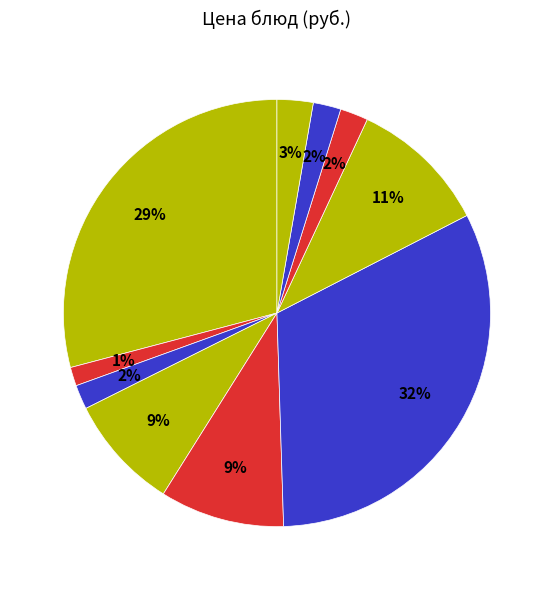

Count the number of slices in the pie.

10